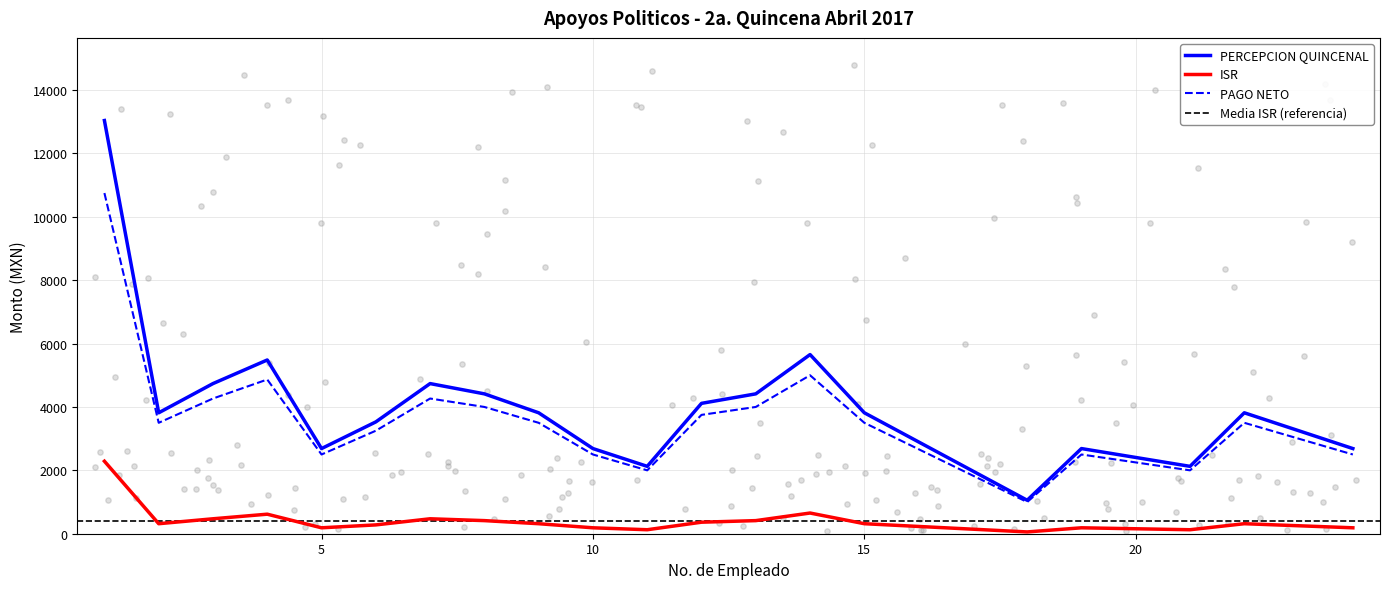

Which series has the widest spread of Y values?

PERCEPCION QUINCENAL